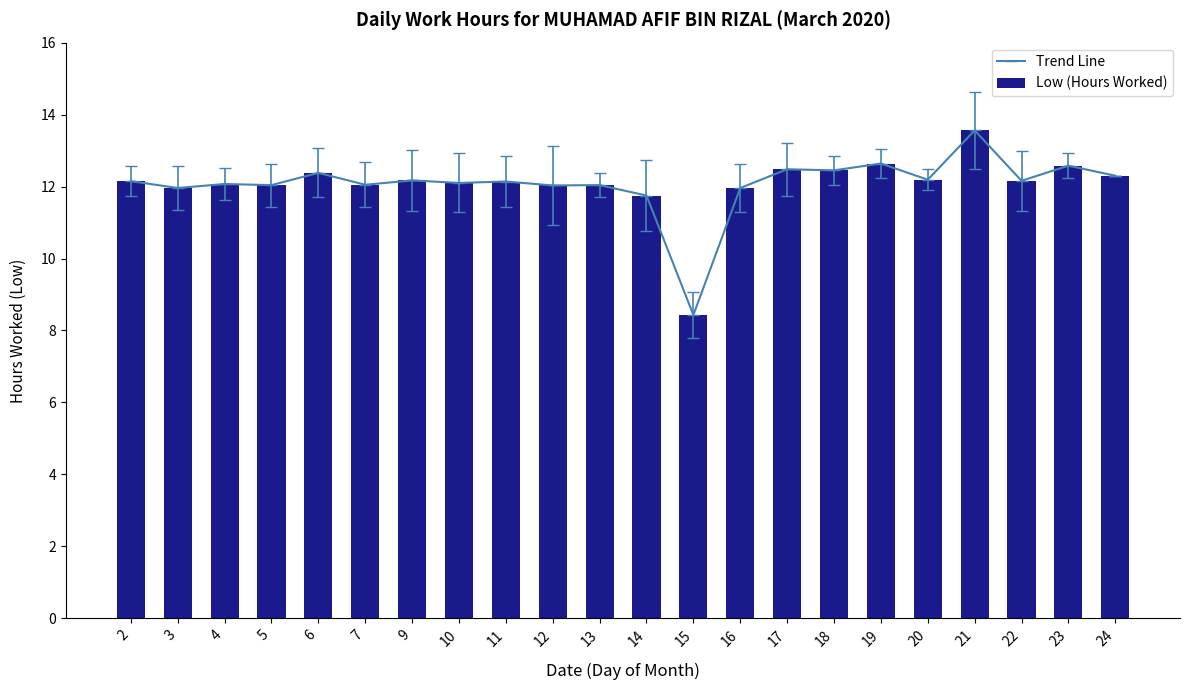

List the series in order of their peak value, lowest first.

Trend Line, Low (Hours Worked)